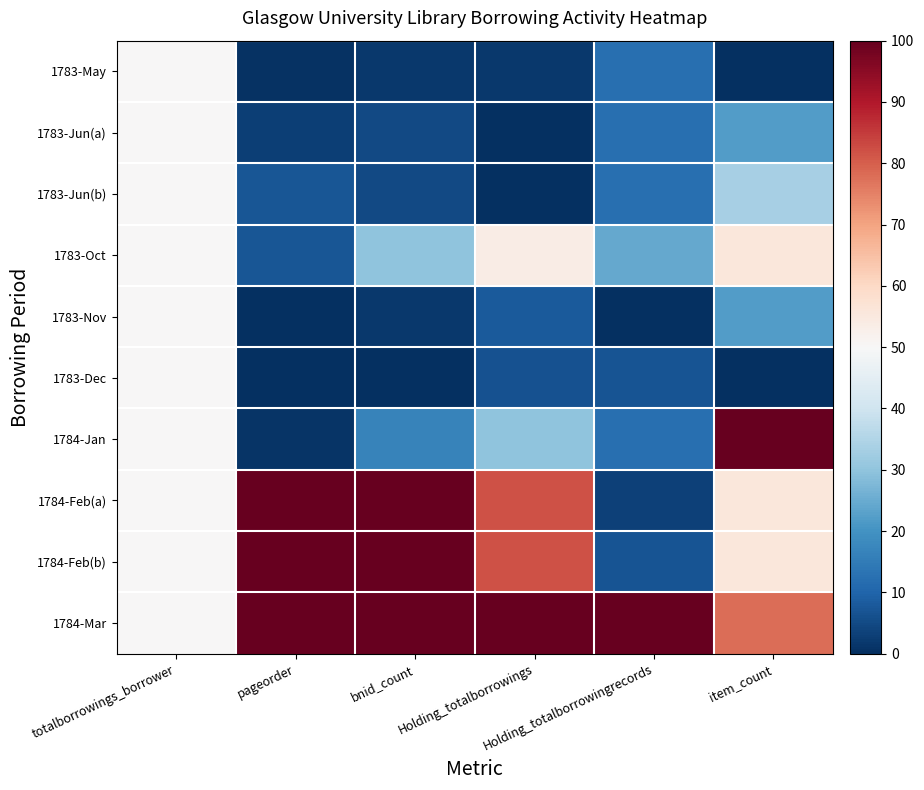

Which series has the widest spread of values?

1784-Jan